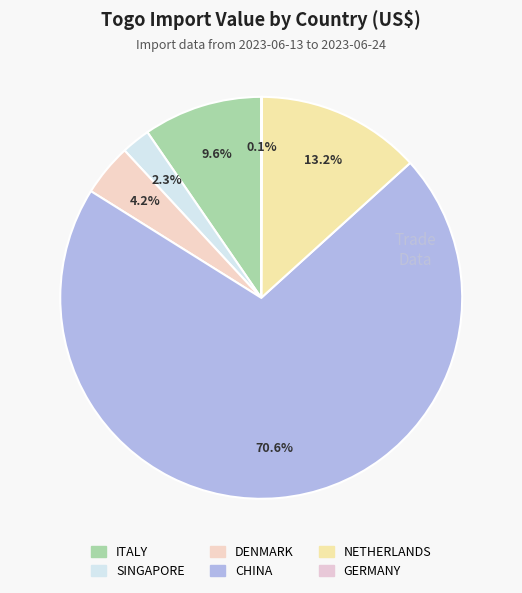

Which category has the smallest portion of the pie?

GERMANY